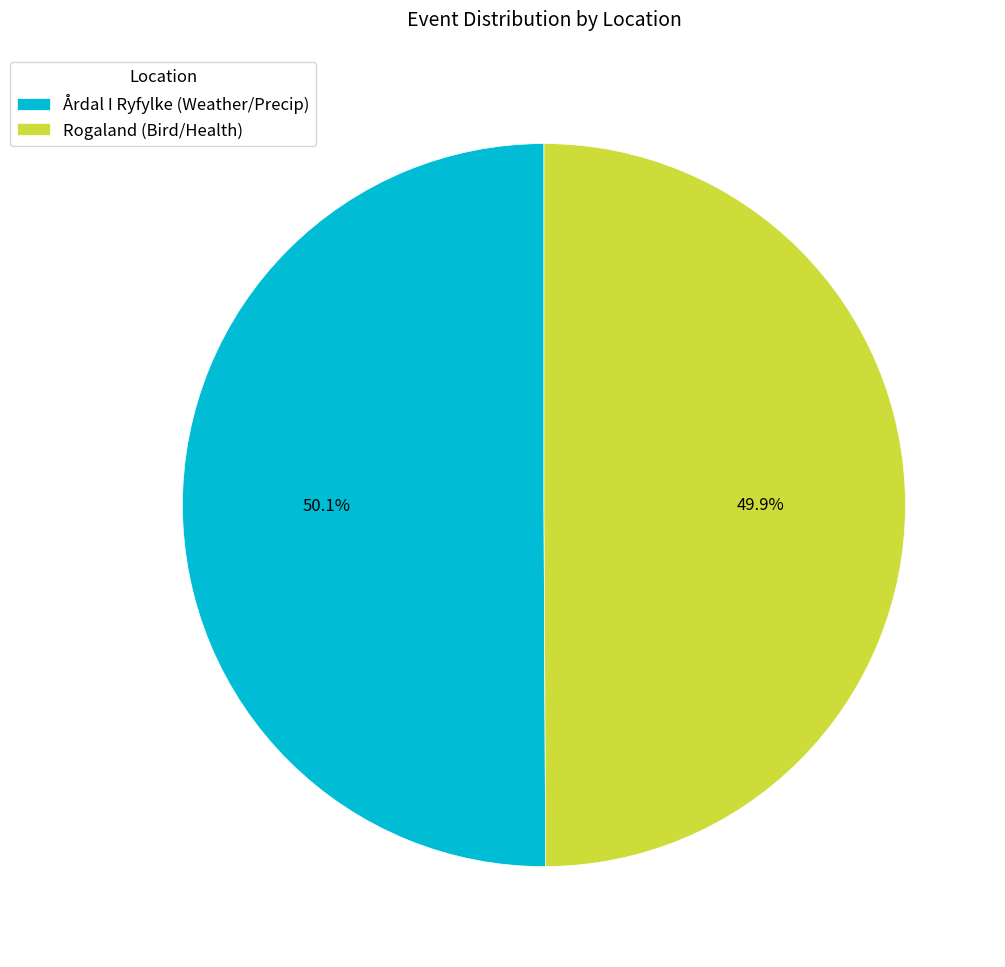

To the nearest percent, what is the combined percentage of Rogaland (Bird/Health) and Årdal I Ryfylke (Weather/Precip)?

100%